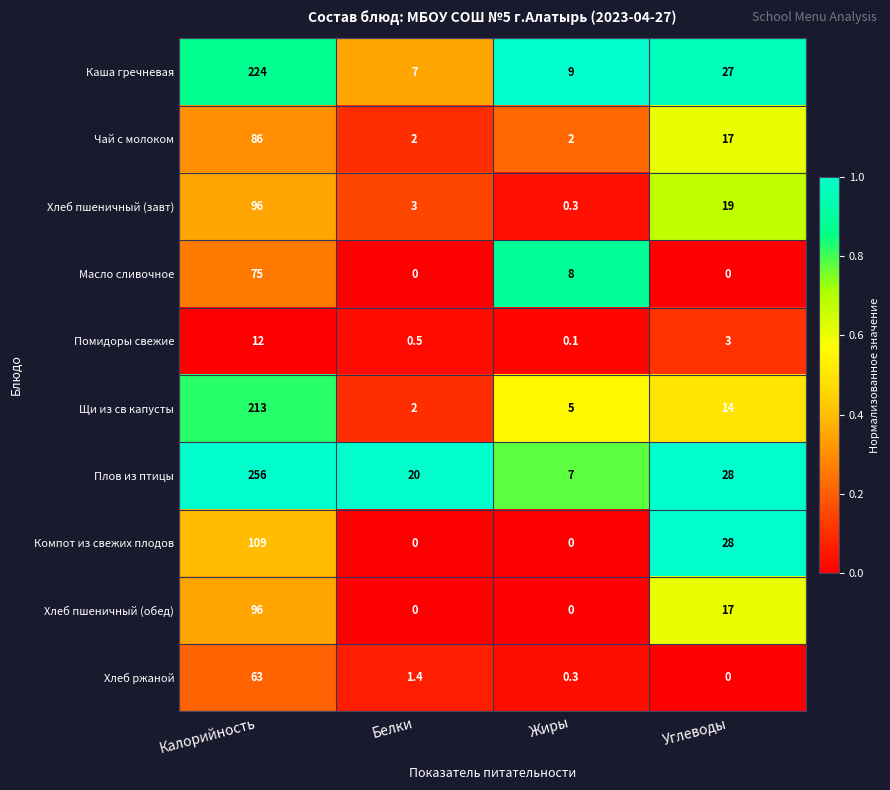

The value of Масло сливочное at Жиры is 1.9. True or false?

False